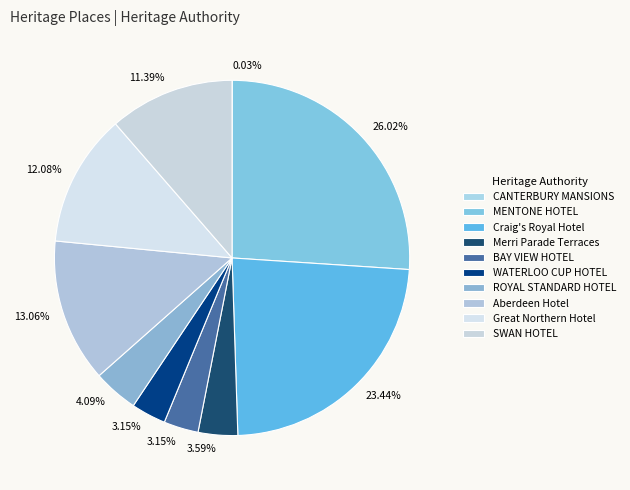

To the nearest percent, what portion does BAY VIEW HOTEL represent?

3%